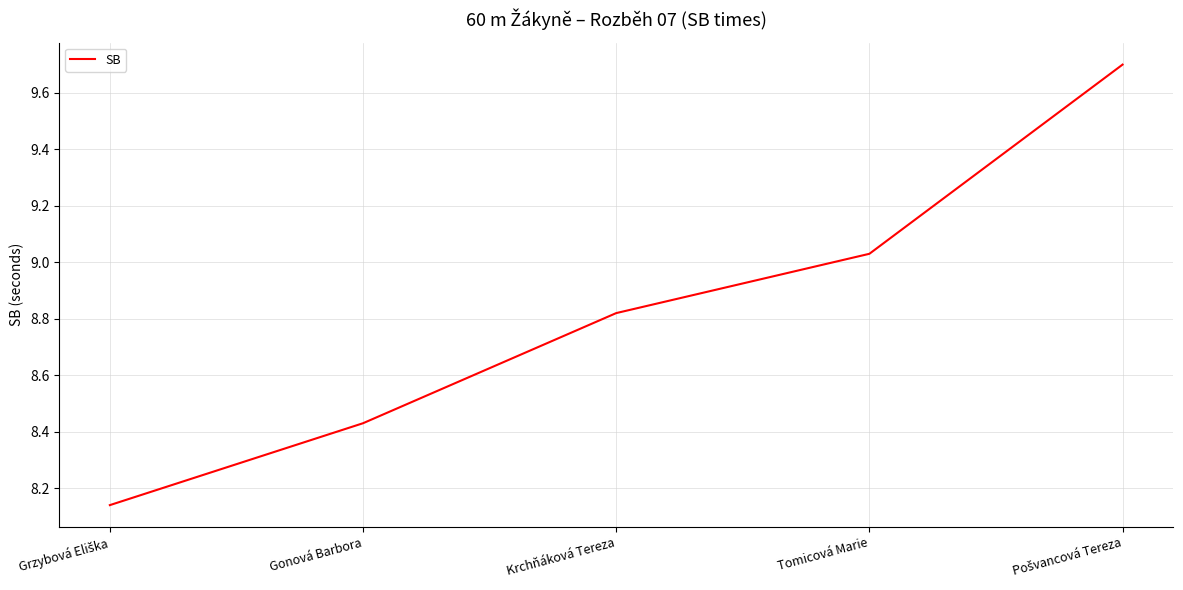

What is the greatest value displayed?

9.7